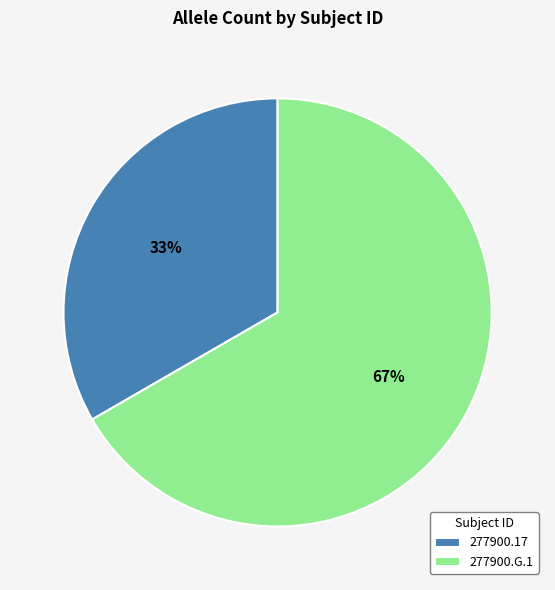

What is the ratio of the value at 277900.17 to the value at 277900.G.1?

0.5